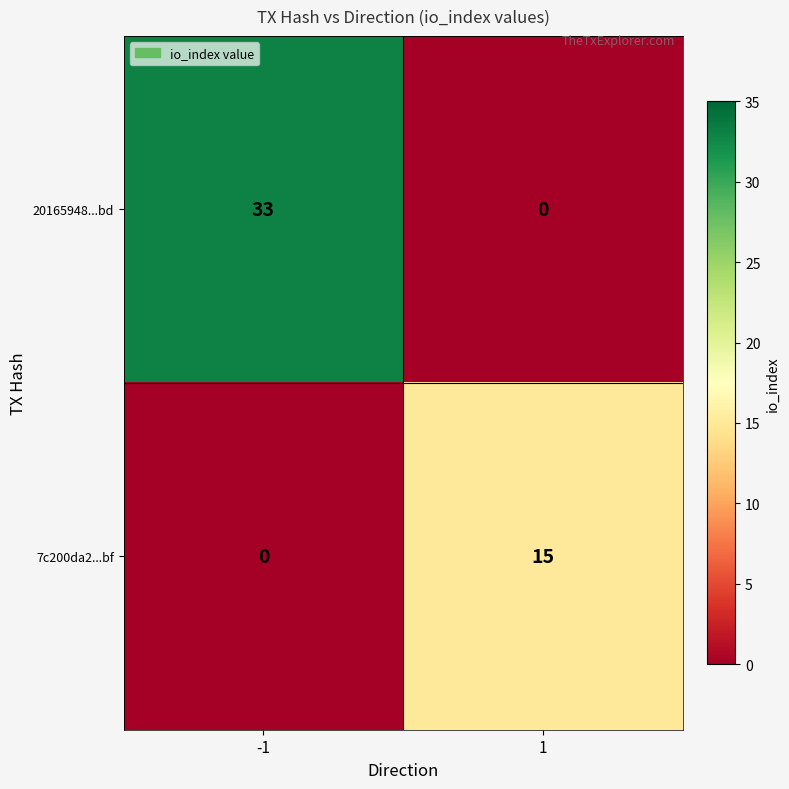

Reading right to left, extract all data points from this chart.

20165948...bd: 0	33
7c200da2...bf: 15	0